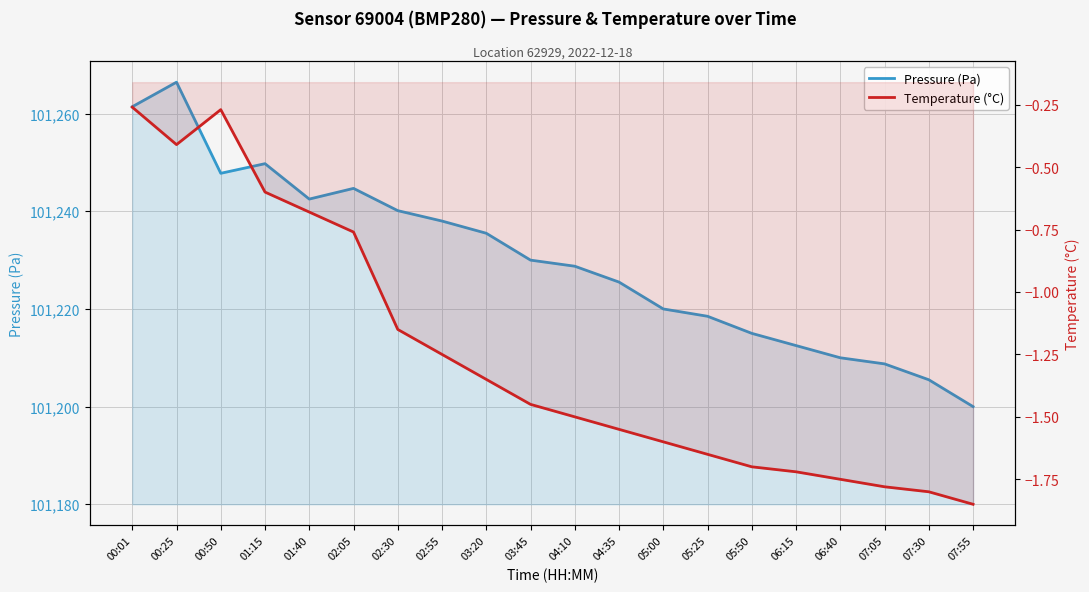

What are all the series names shown in the legend?

Pressure (Pa), Temperature (°C)